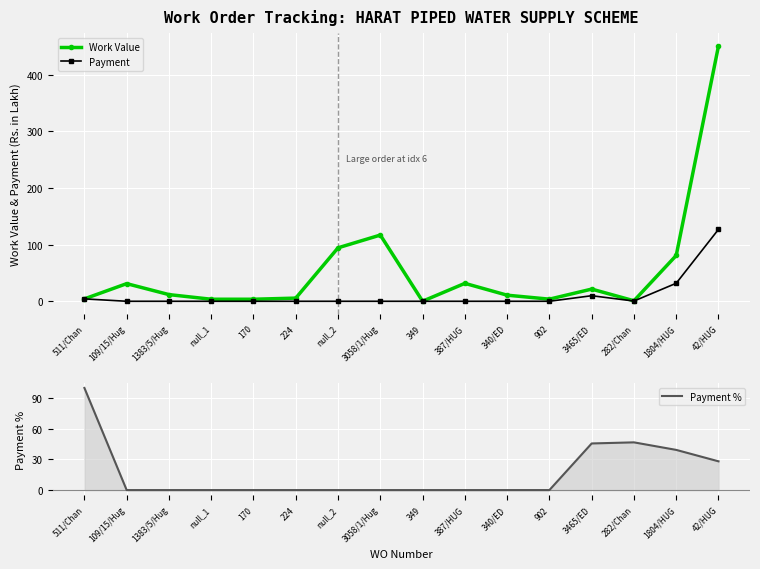

Is the value of Work Value at null_2 greater than the value of Payment at 340/ED?

Yes